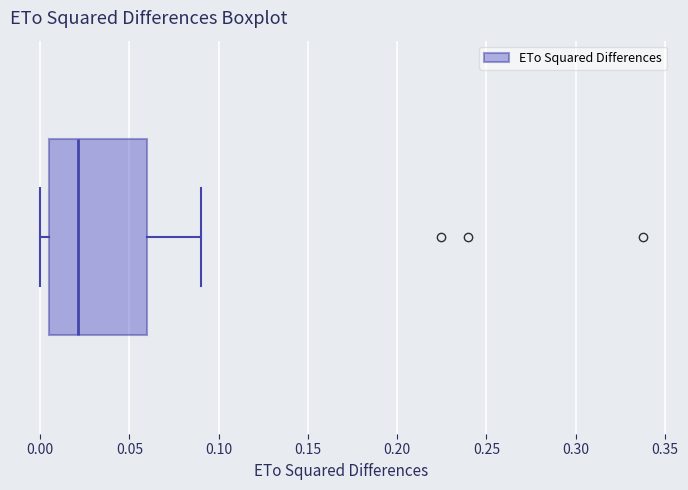

Transcribe this box plot: give where the median line is, the range the box spans, and where the two whiskers end, as read against the x-axis. The values are not printed on the chart, so give them approximately, as read against the axis.

median 0.020, box 0.005 to 0.060, whiskers 0.000 to 0.090